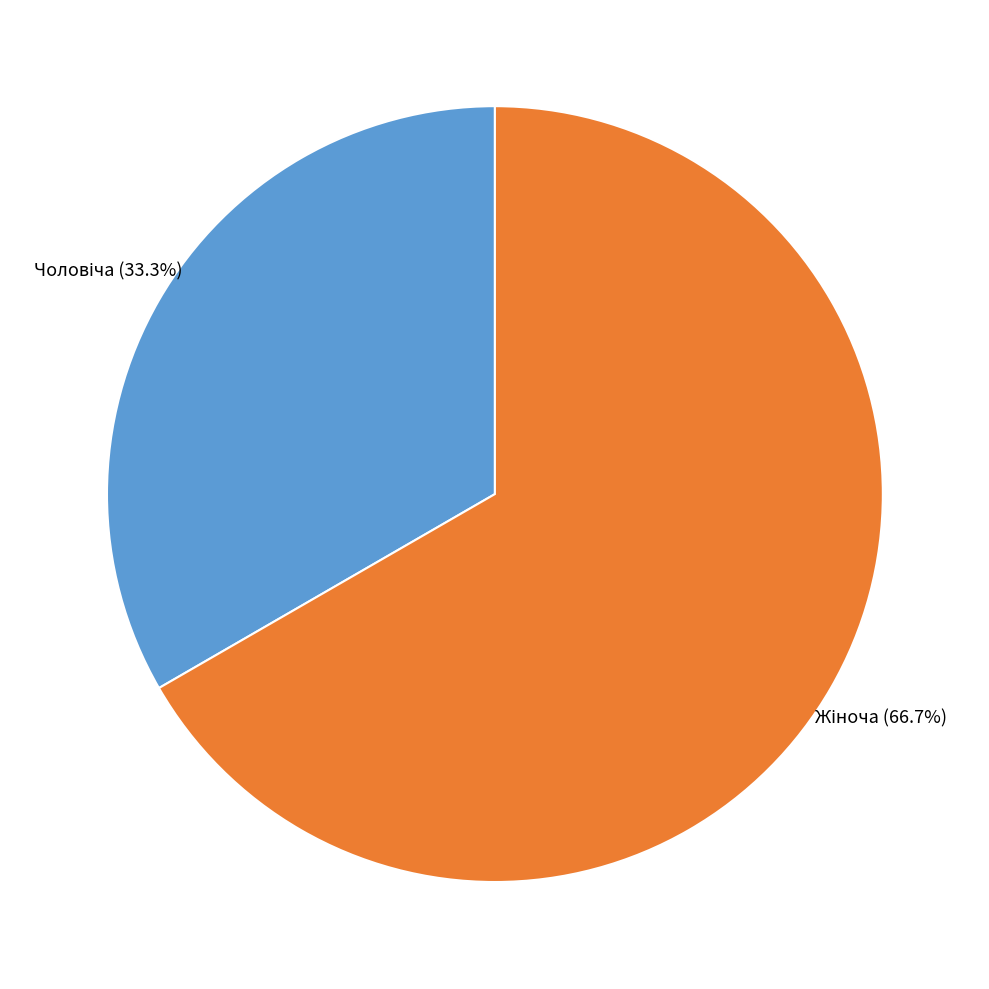

Does any single category account for the majority?

Yes